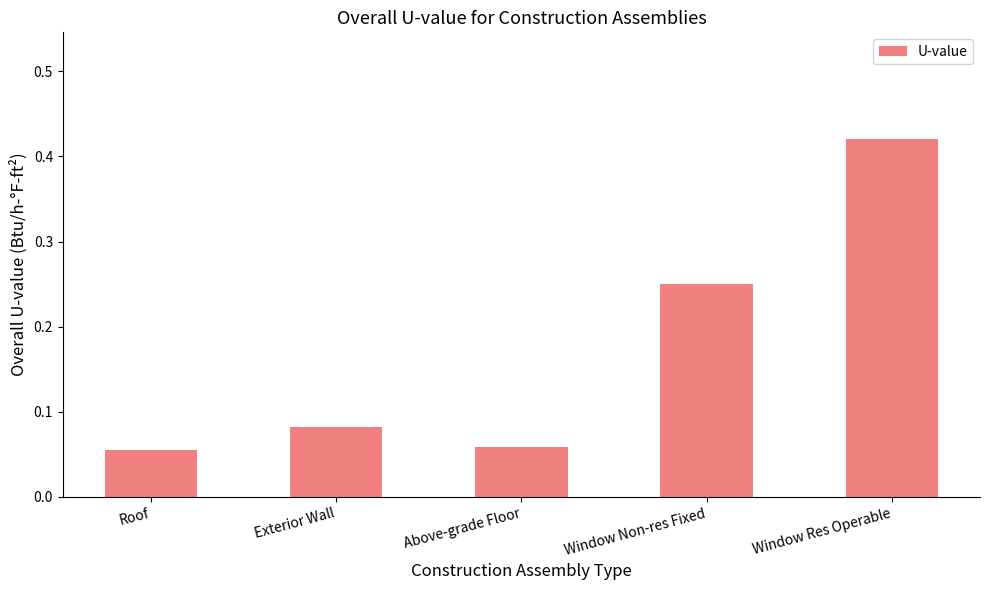

At which category does the chart reach its peak across all series?

Window Res Operable